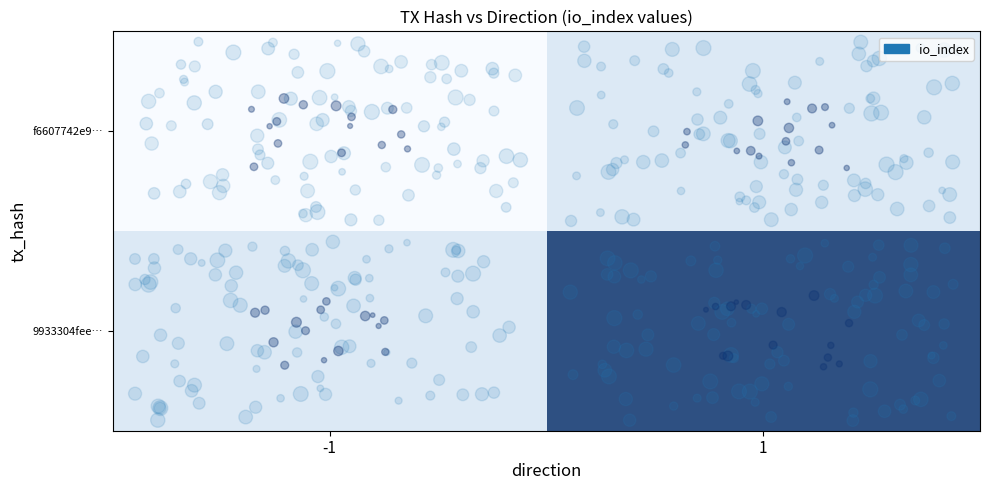

Reading left to right, what are all the values shown in this chart?

f6607742e9…: -1=-1	1=1
9933304fee…: -1=1	1=11